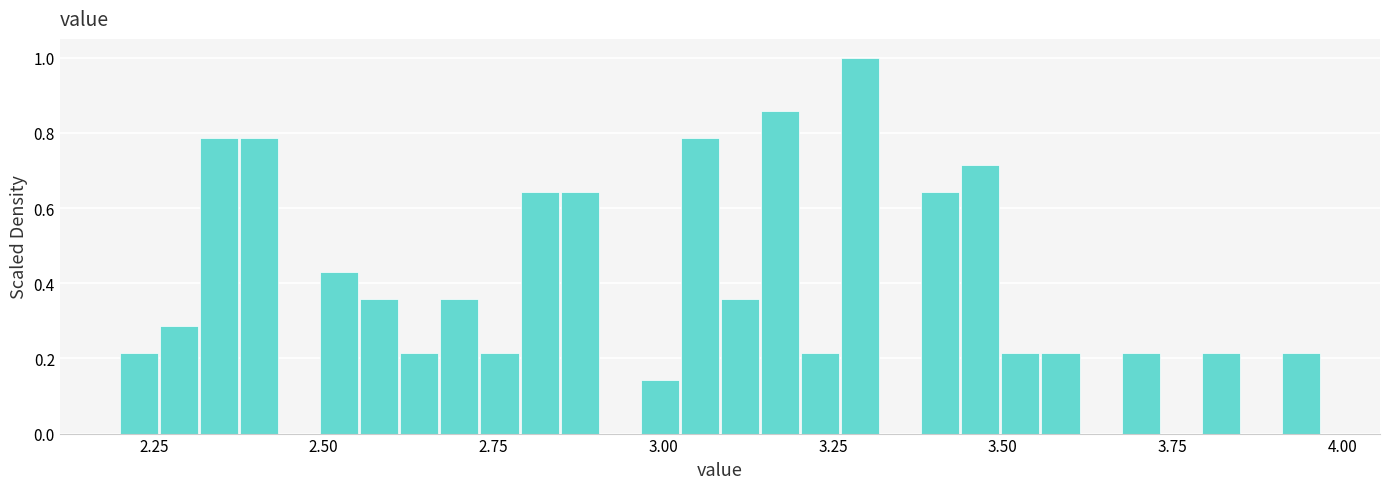

Read against the x-axis, roughly where is the centre of the tallest bar?

3.30